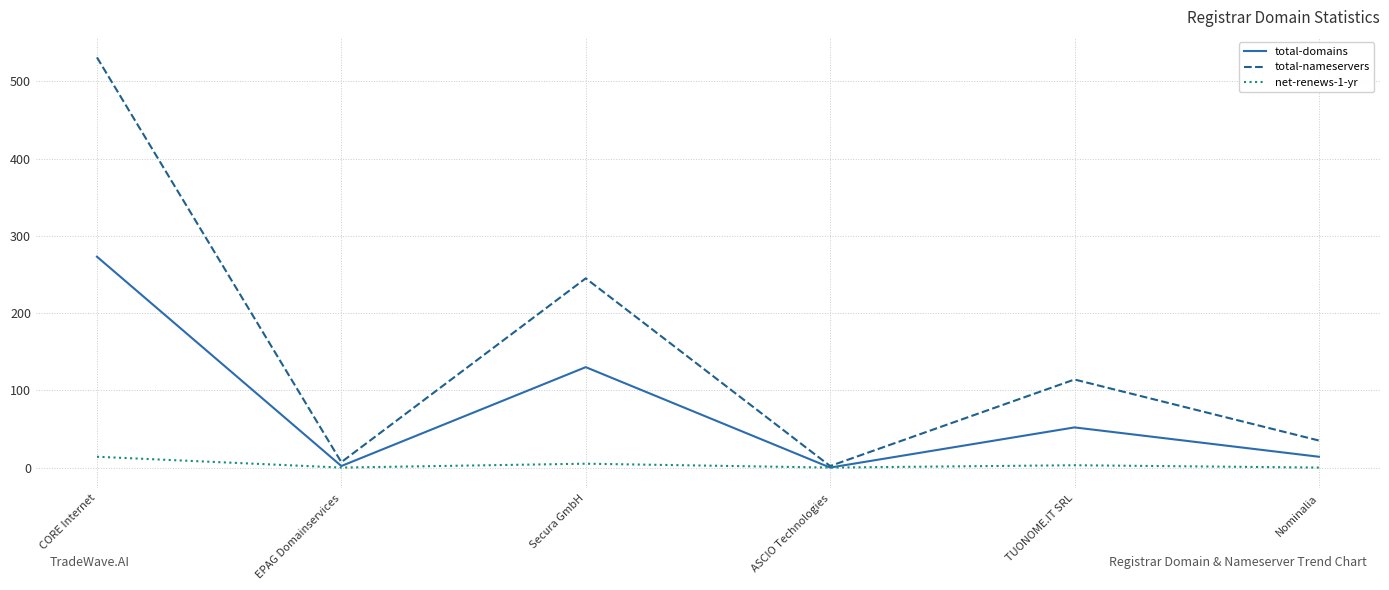

How many values in the total-nameservers series are below 114?

3